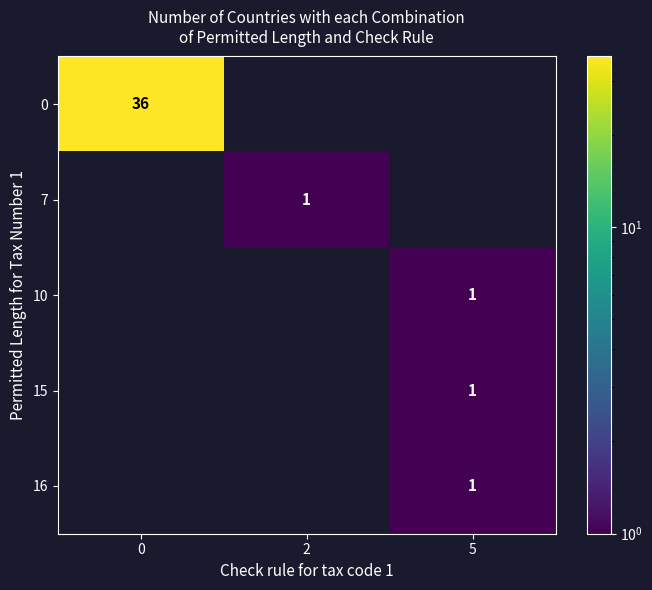

True or false: 7 has a value of 1.4 at 2.

False